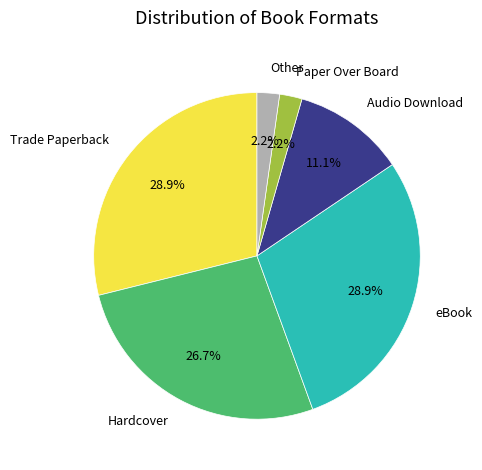

Does any single category account for the majority?

No